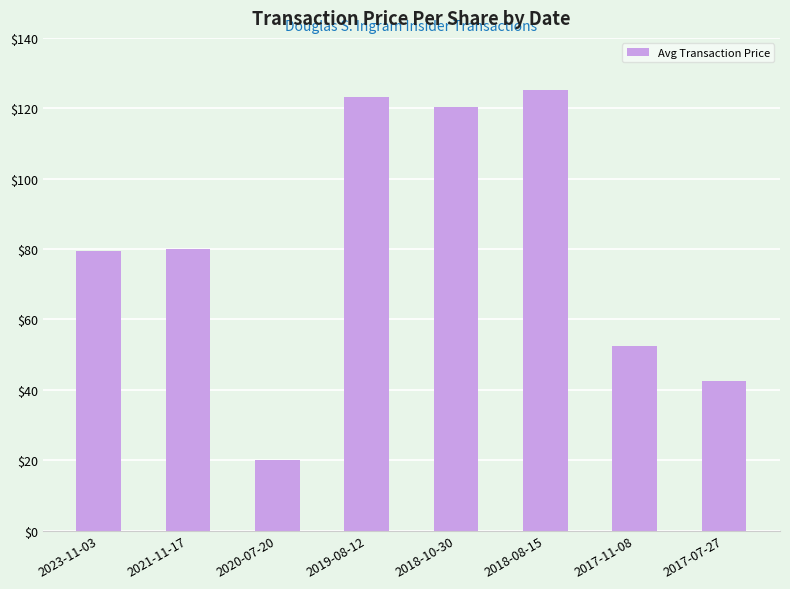

Approximately how many times larger is the value at 2023-11-03 compared to 2019-08-12?

0.6